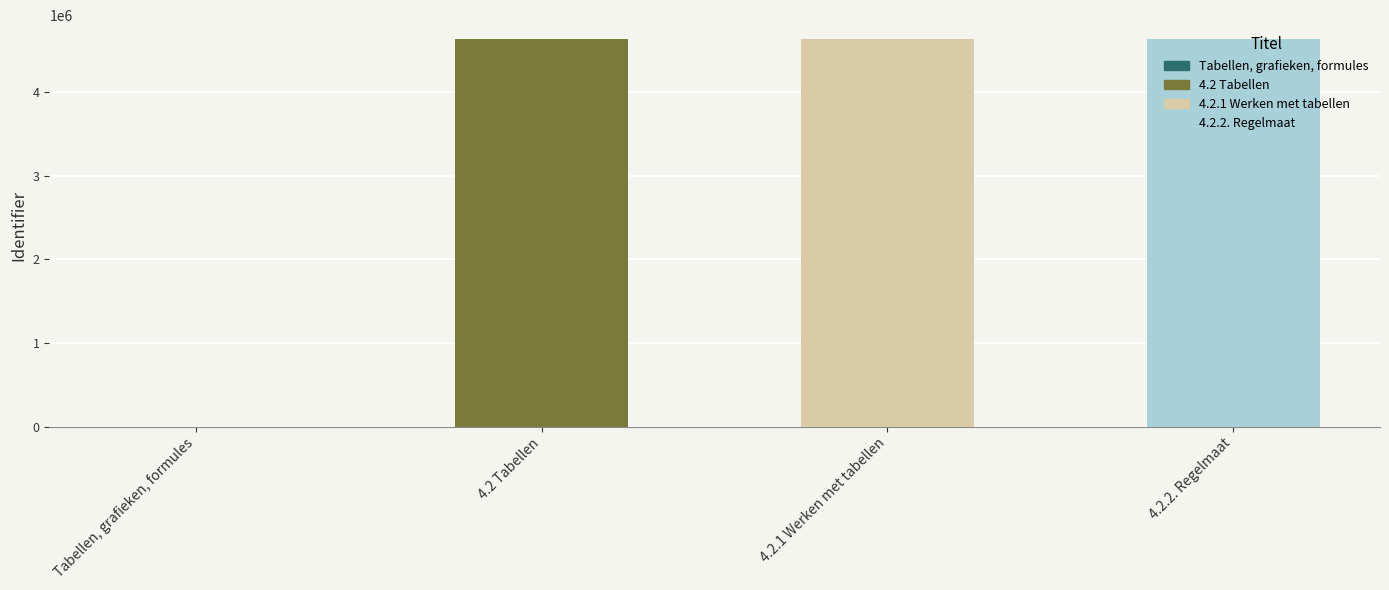

What is the change in value from 4.2.1 Werken met tabellen to 4.2.2. Regelmaat?

+2